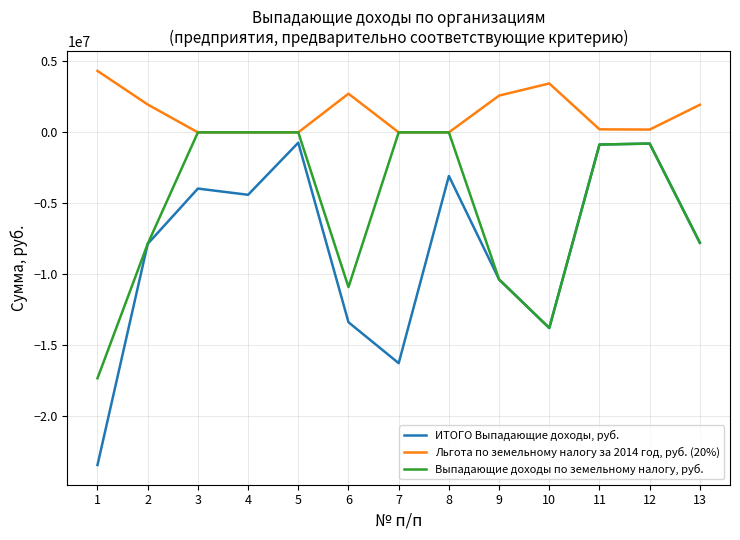

Which series has the largest range (max minus min)?

ИТОГО Выпадающие доходы, руб.